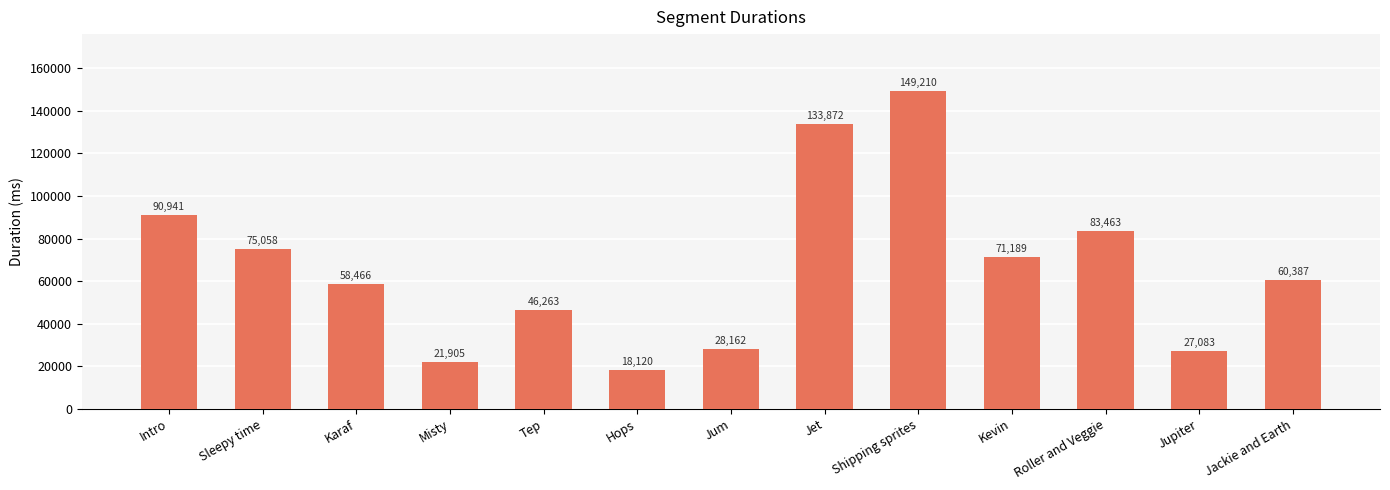

Between Hops and Jackie and Earth, which is larger?

Jackie and Earth